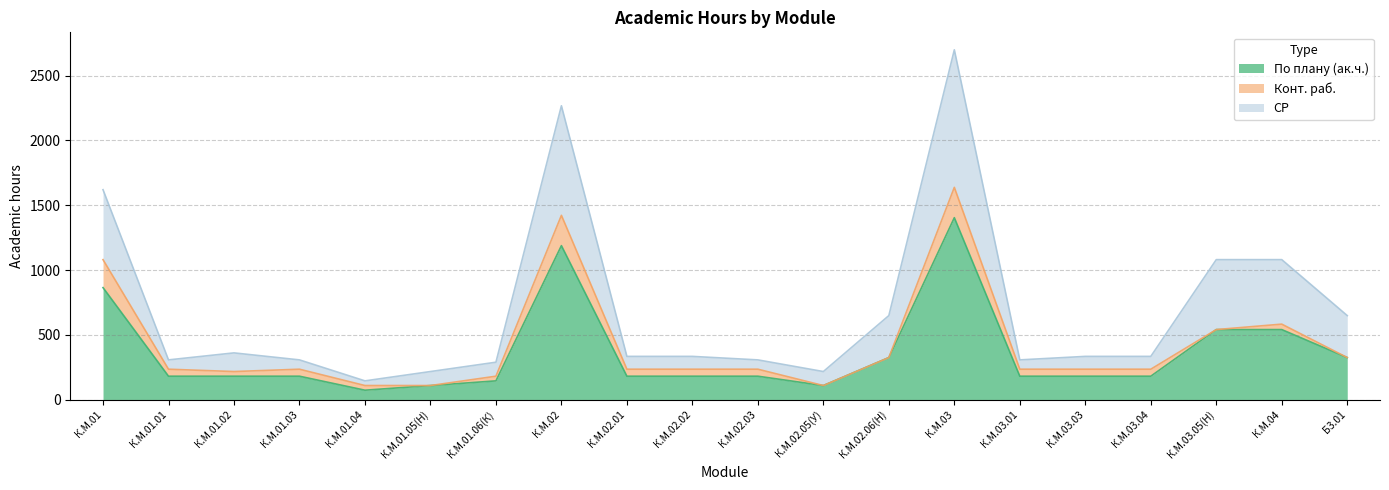

At which label is СР closest to 1422?

К.М.01